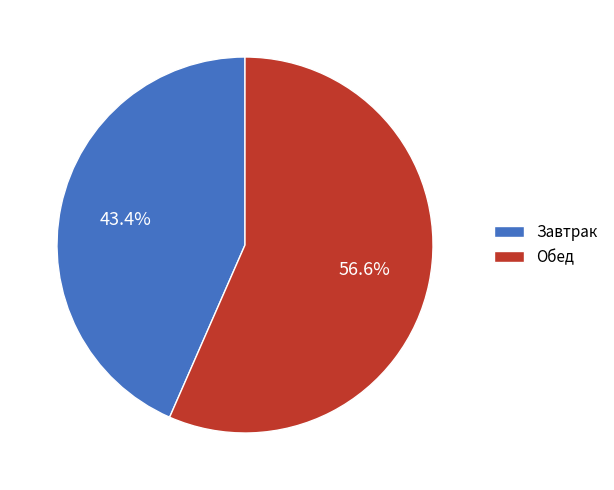

Approximately how many times larger is the value at Обед compared to Завтрак?

1.3